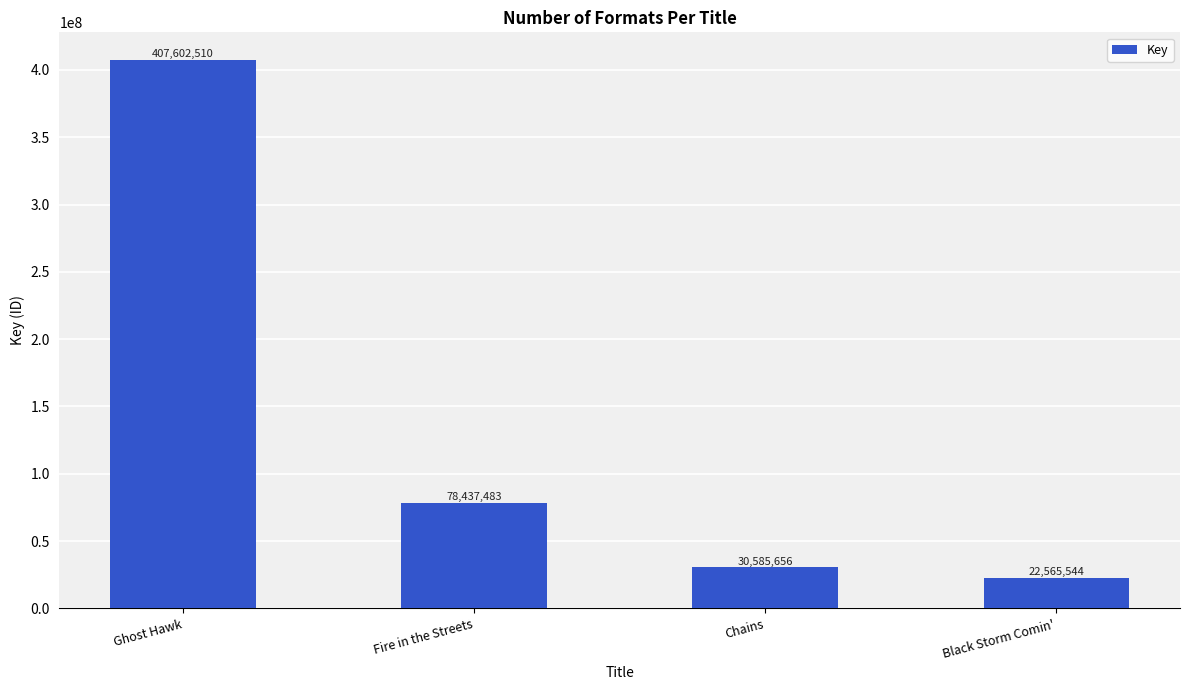

True or false: the data shows 30585656 at Chains.

True